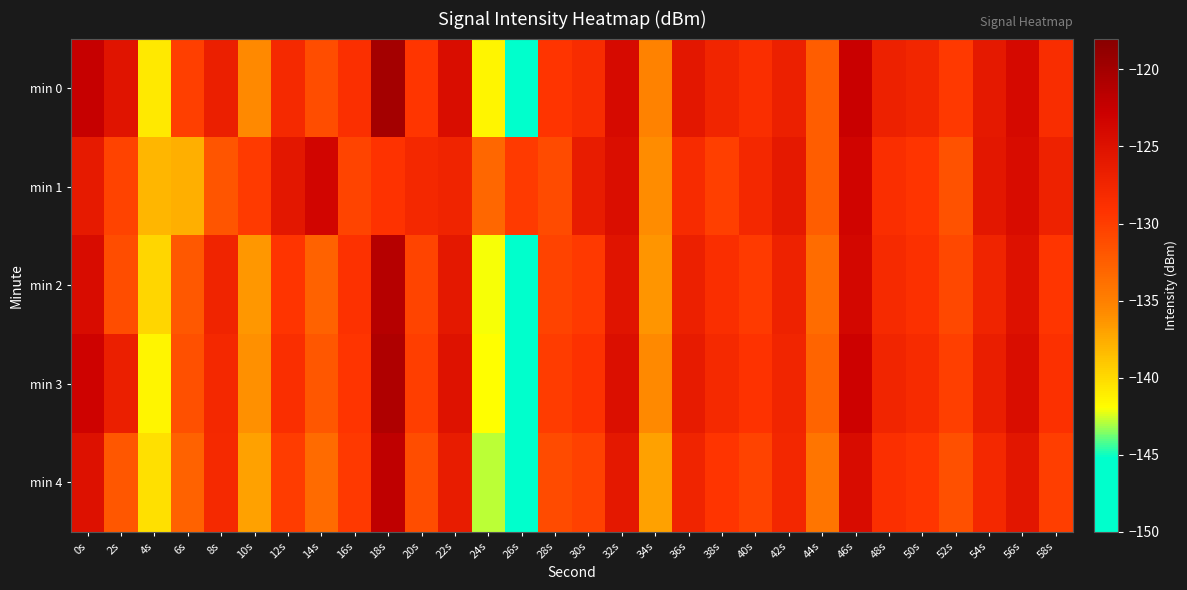

At which category does the chart reach its peak across all series?

18s